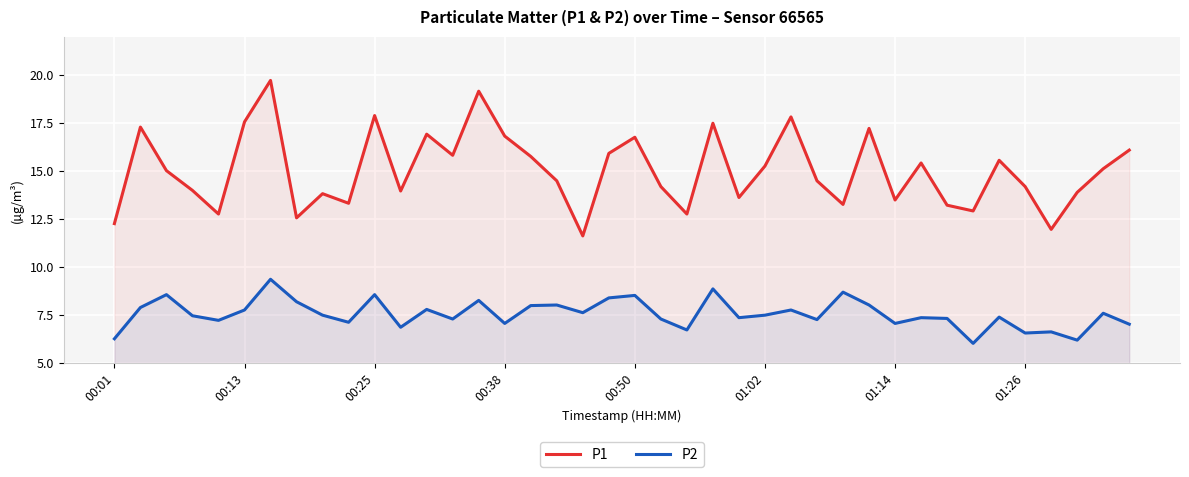

True or false: P2 has a value of 9.5 at 11.

False